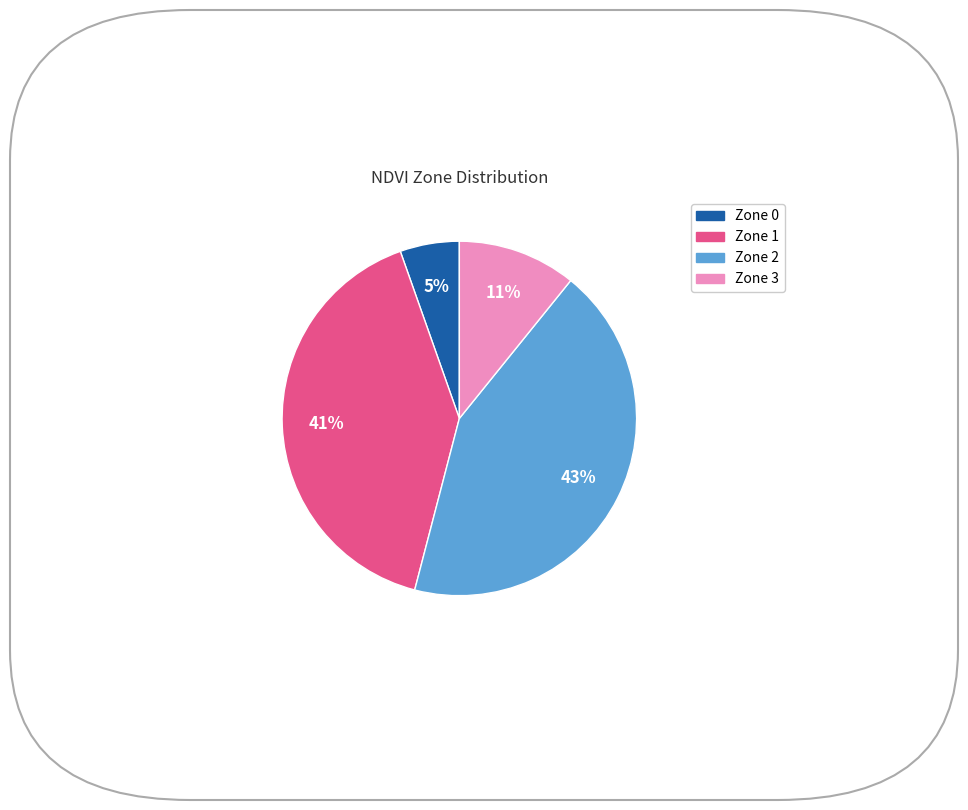

To the nearest percent, what percentage of the pie is Zone 0?

5%